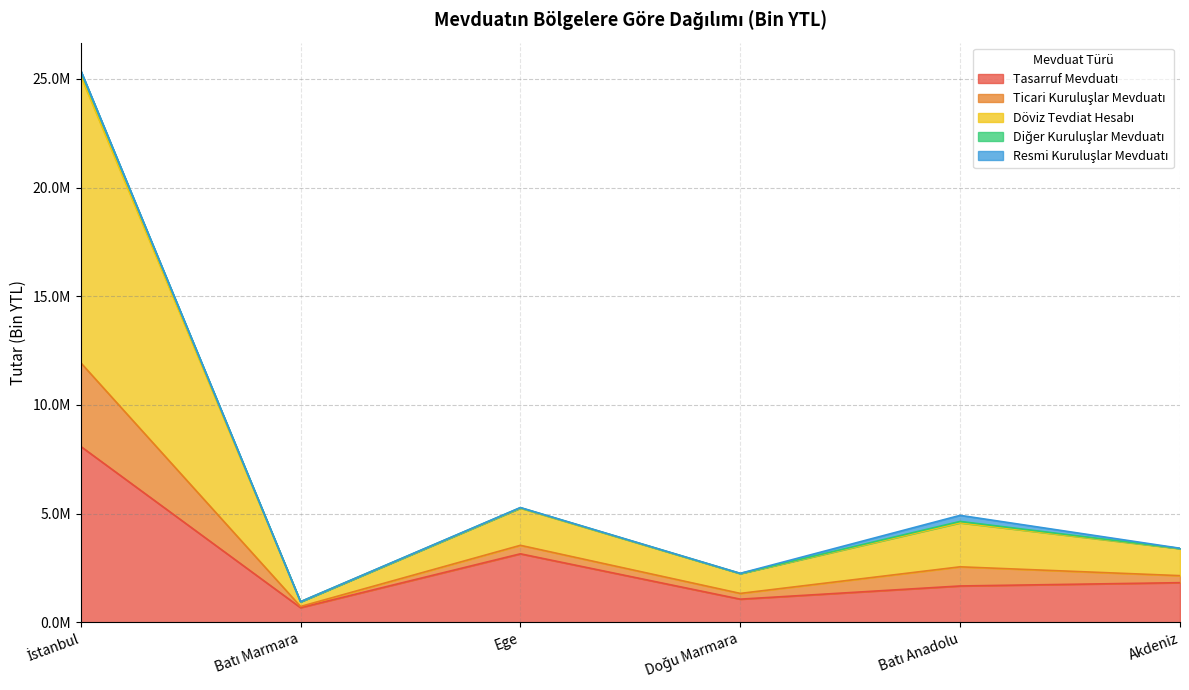

True or false: Ticari Kuruluşlar Mevduatı and Tasarruf Mevduatı cross at least once.

False